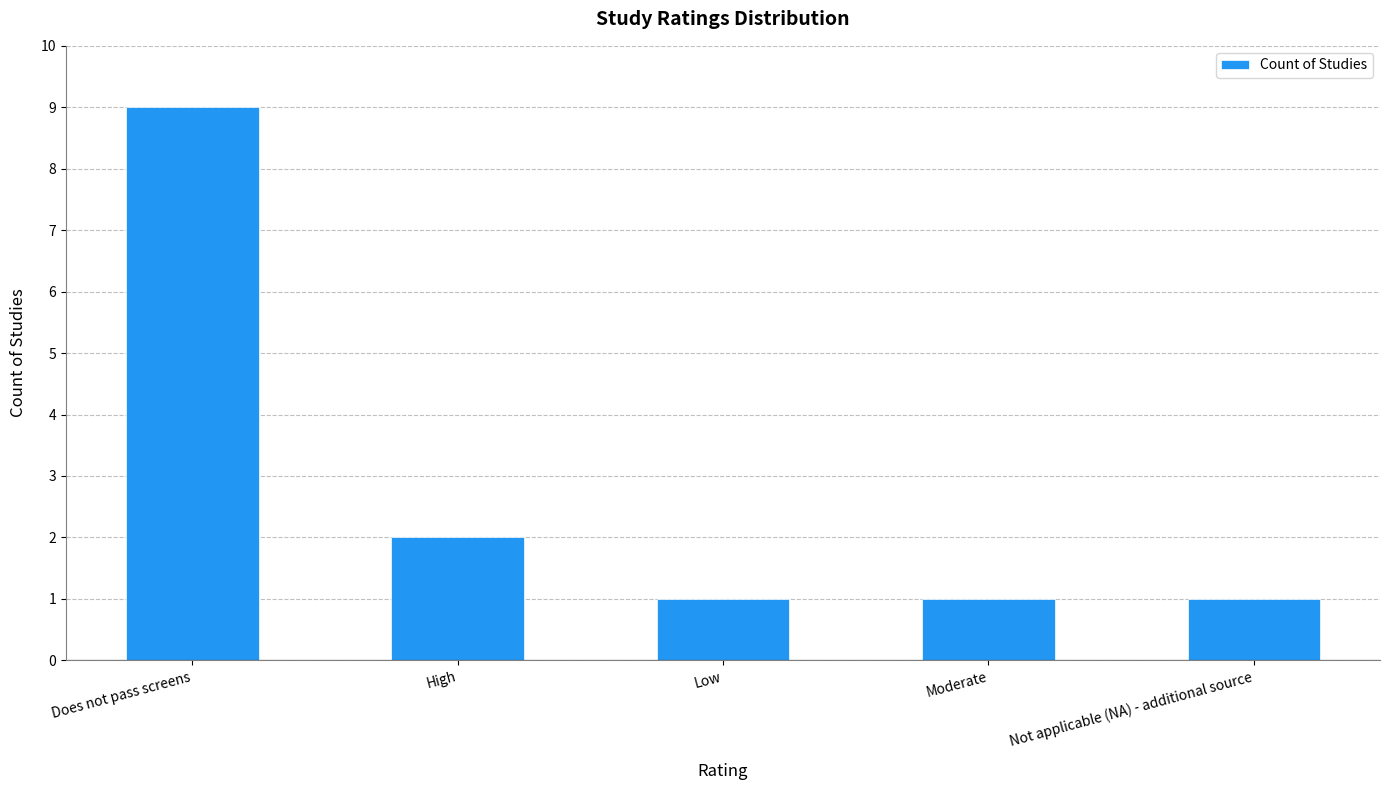

Is it true that the value at Low is 1?

True